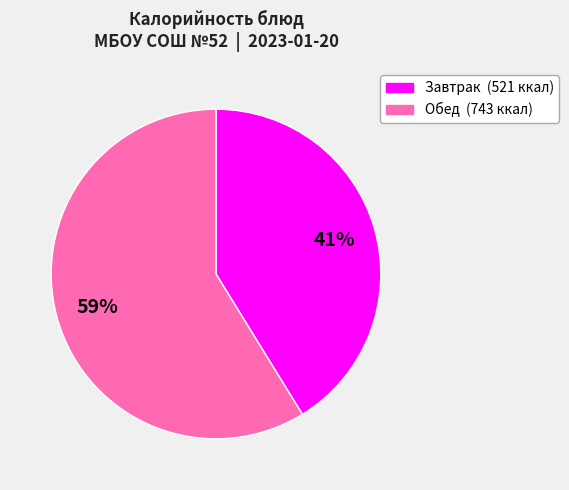

To the nearest percent, what is the difference between the largest and smallest slice percentages?

18%